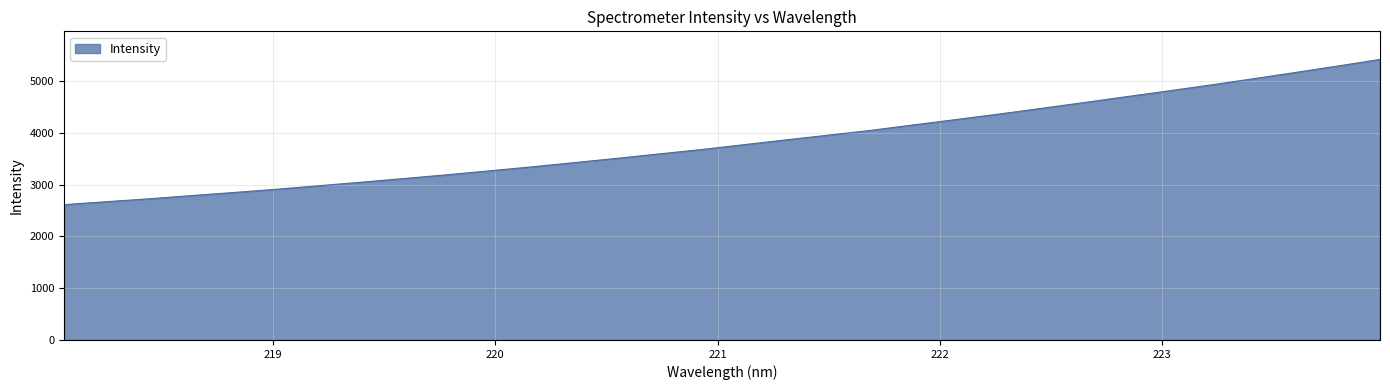

True or false: the data has more than 0 interior local peaks.

False